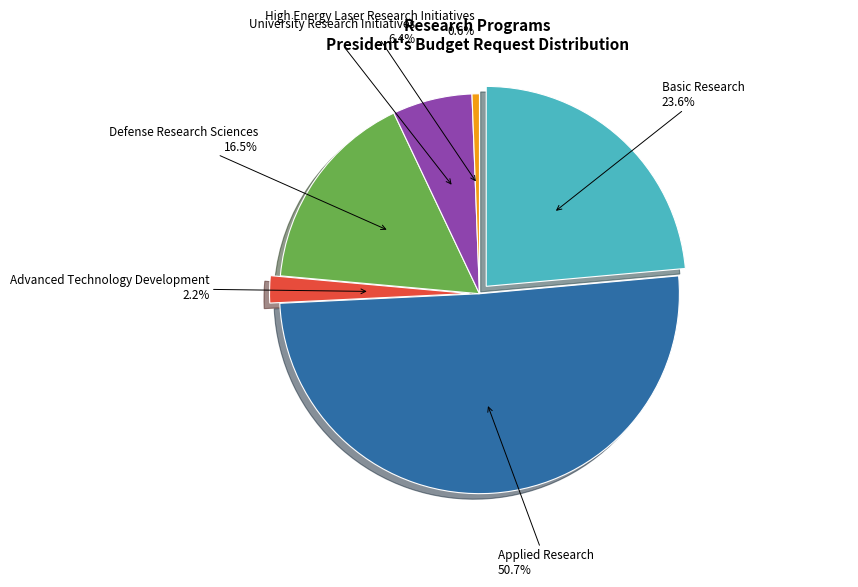

What is the largest slice in the pie chart?

Applied Research